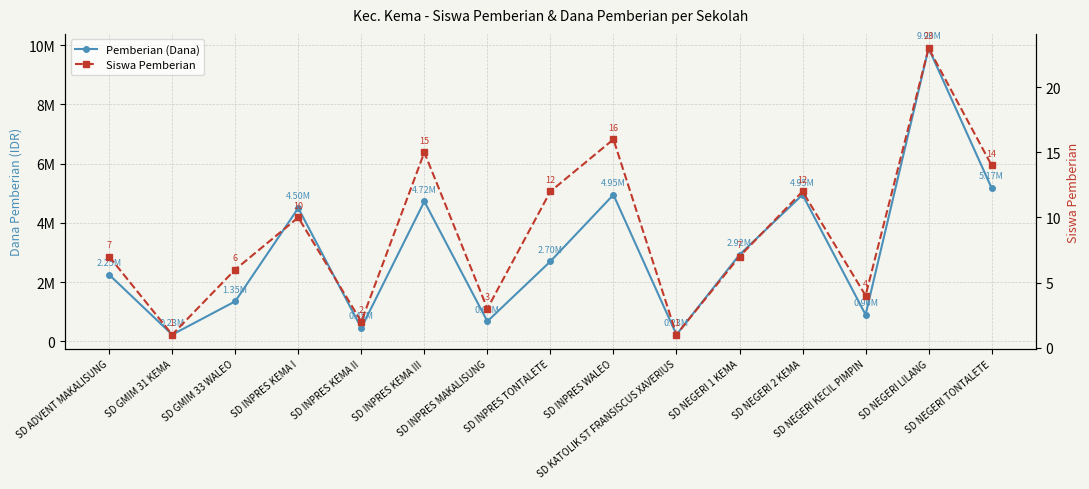

What is the label of the 6th point from the left?

SD INPRES KEMA III